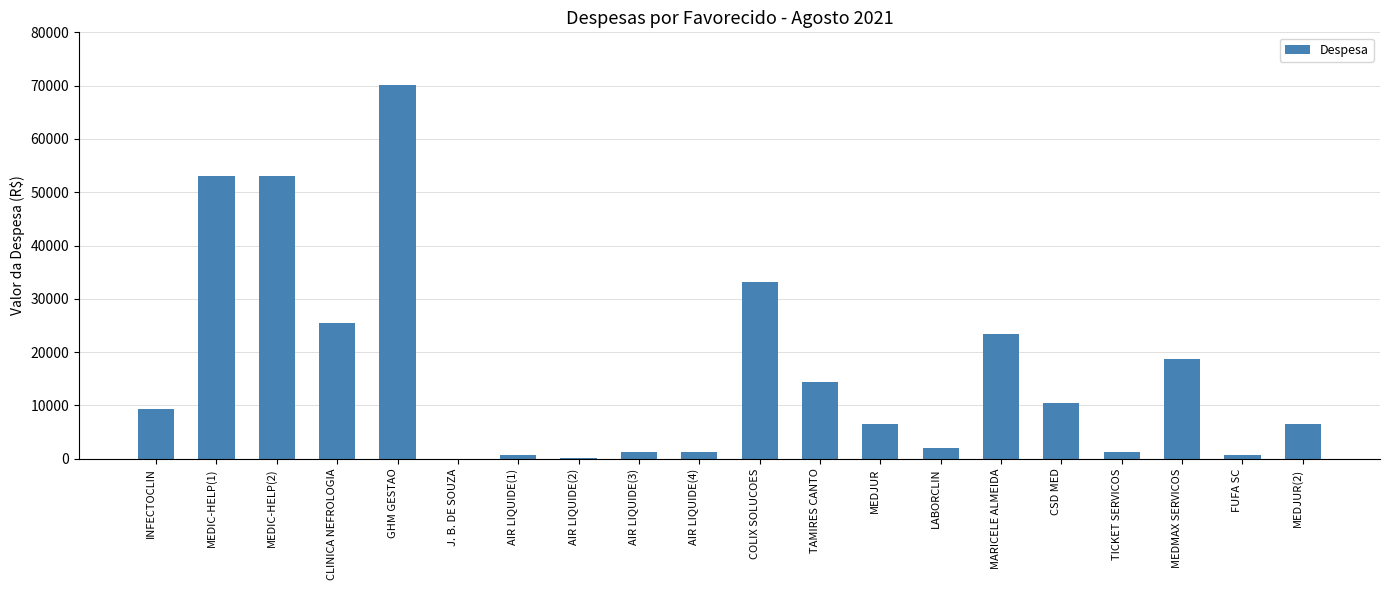

Which category has the highest value across all series?

GHM GESTAO